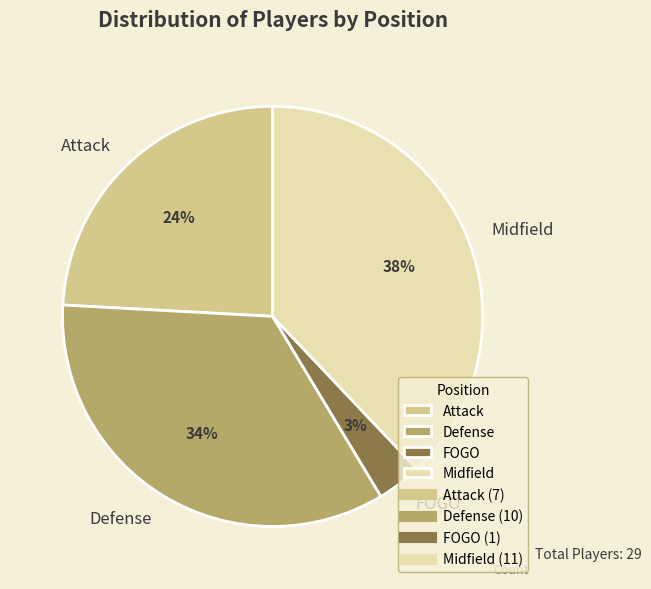

To the nearest percent, what is the average slice percentage?

25%